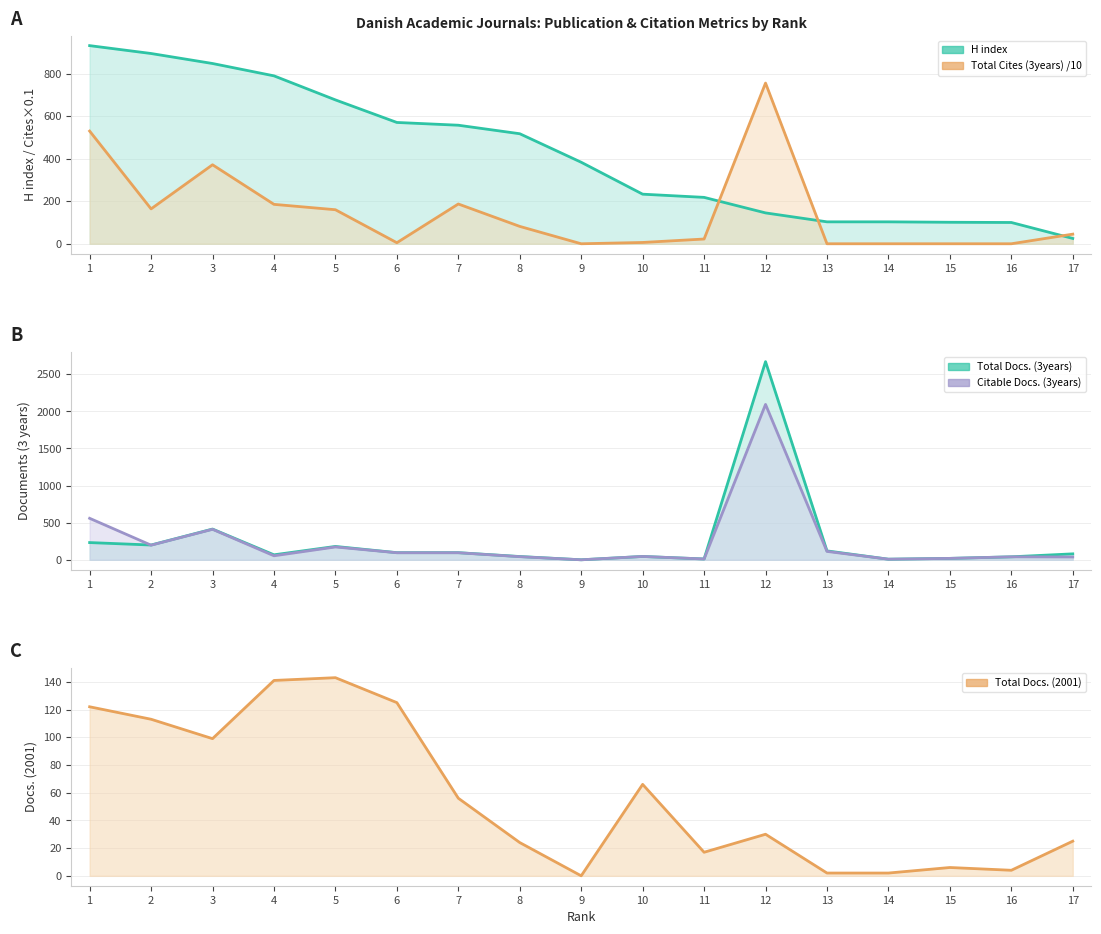

How many values in Total Cites (3years) /10 are above zero?

12